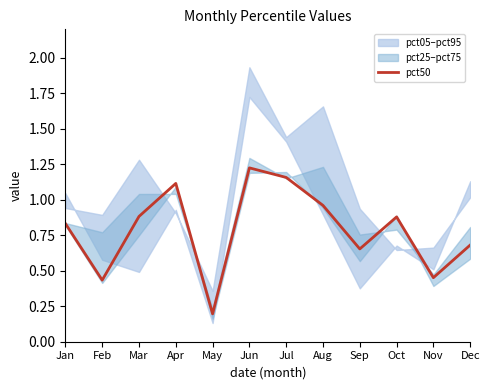

What is the sum of all values?

9.5